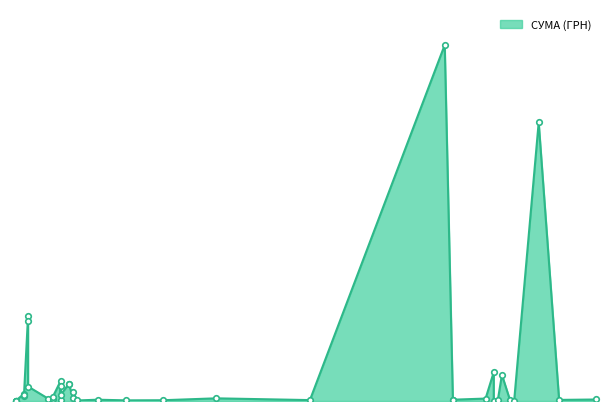

List the labels in order of value, largest first.

12.07.2016, 04.08.2016, 01.04.2016, 01.04.2016, 24.07.2016, 26.07.2016, 09.04.2016, 11.04.2016, 11.04.2016, 09.04.2016, 01.04.2016, 12.04.2016, 31.03.2016, 09.04.2016, 31.03.2016, 31.03.2016, 07.04.2016, 17.05.2016, 12.04.2016, 22.07.2016, 06.04.2016, 07.04.2016, 18.08.2016, 14.07.2016, 18.04.2016, 09.08.2016, 09.04.2016, 25.07.2016, 09.06.2016, 04.05.2016, 14.07.2016, 25.04.2016, 28.07.2016, 13.04.2016, 29.03.2016, 29.03.2016, 29.07.2016, 29.03.2016, 29.03.2016, 24.07.2016